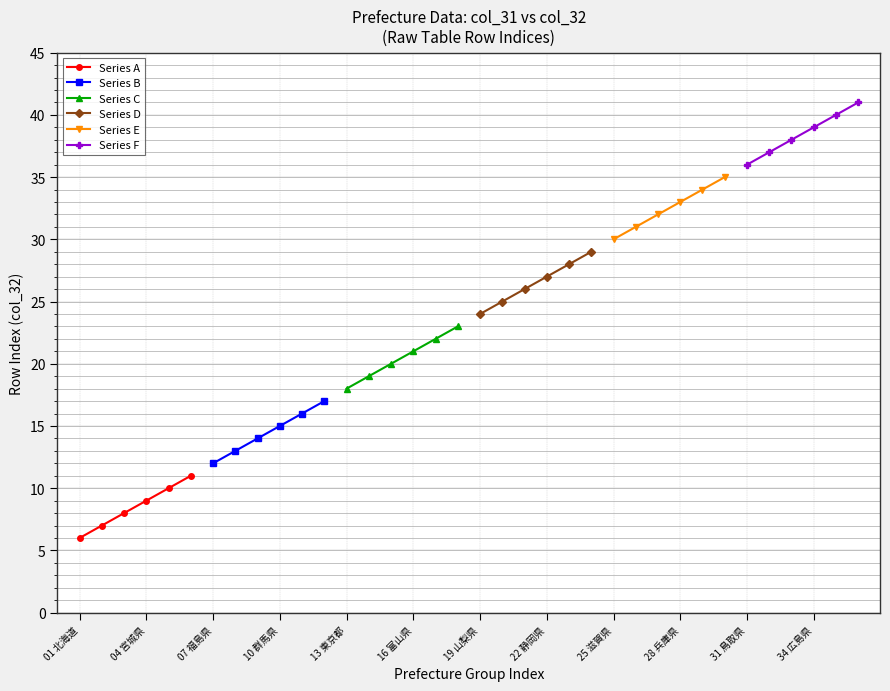

True or false: Series F has more than 1 interior local peaks.

False